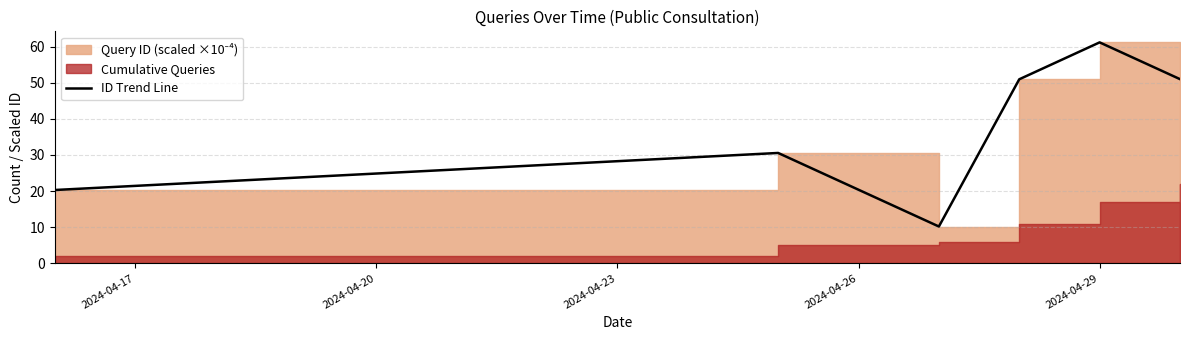

What is the sum of all values?

224.2